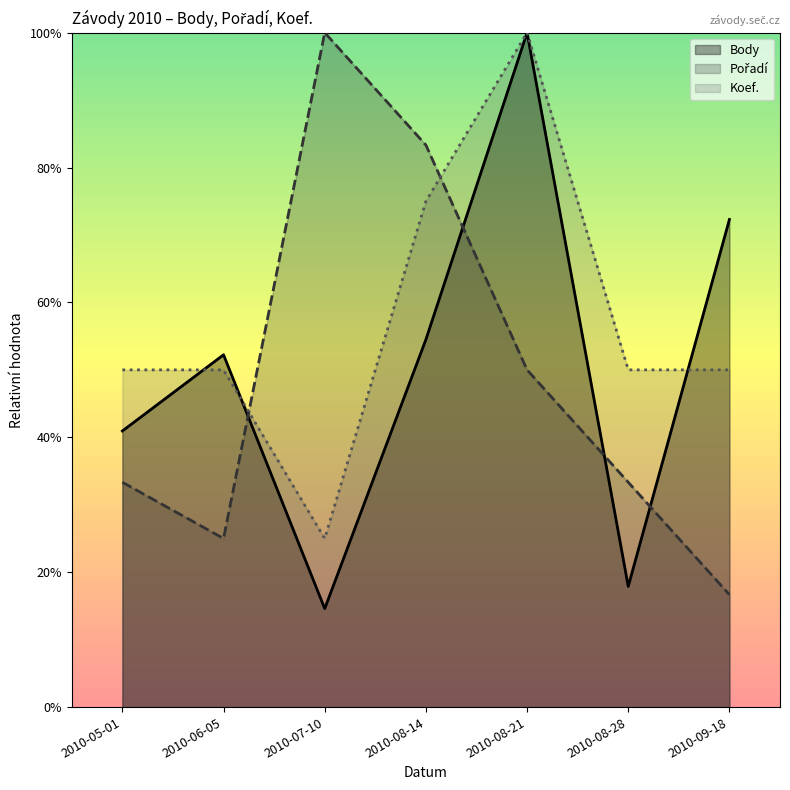

Does the chart display data point markers on the line(s)?

No